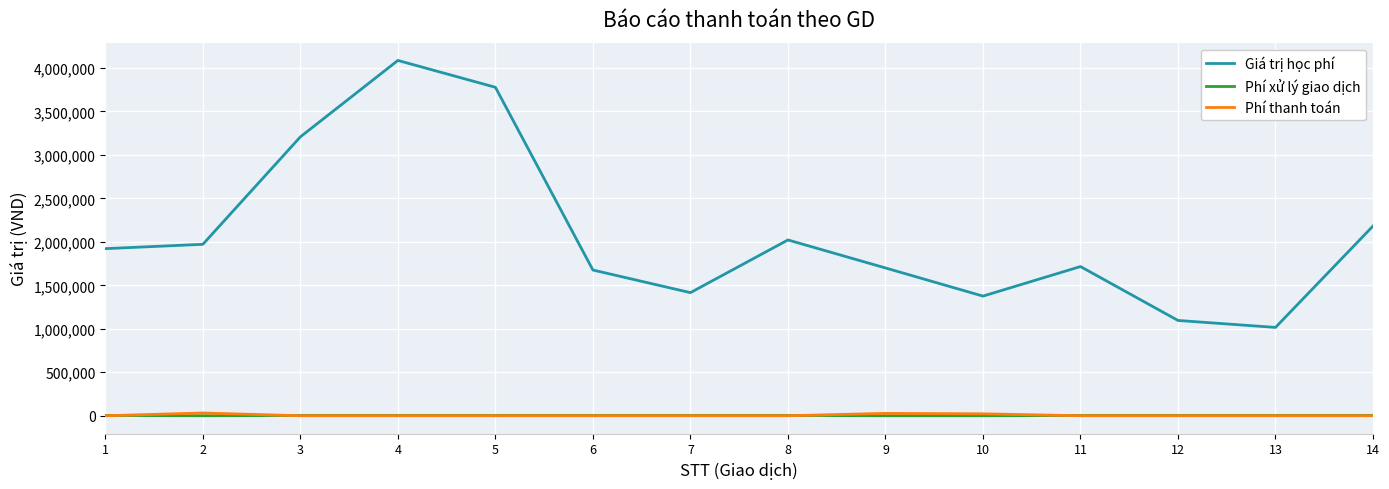

What is the lowest value of the Giá trị học phí series?

1016000